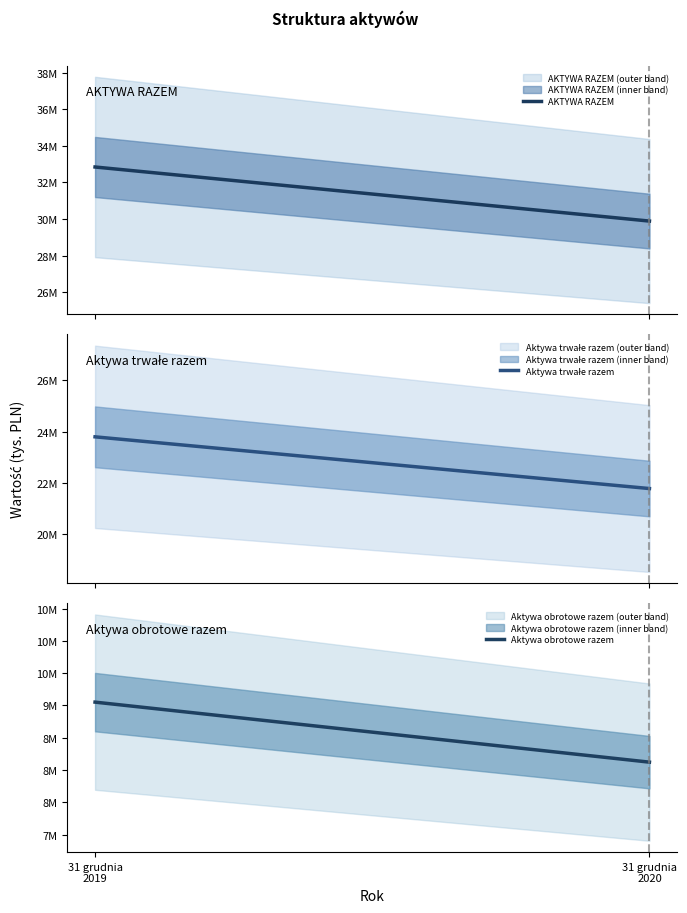

What is the difference between the Aktywa obrotowe razem values at 31 grudnia 2019 and 31 grudnia 2020?

929782